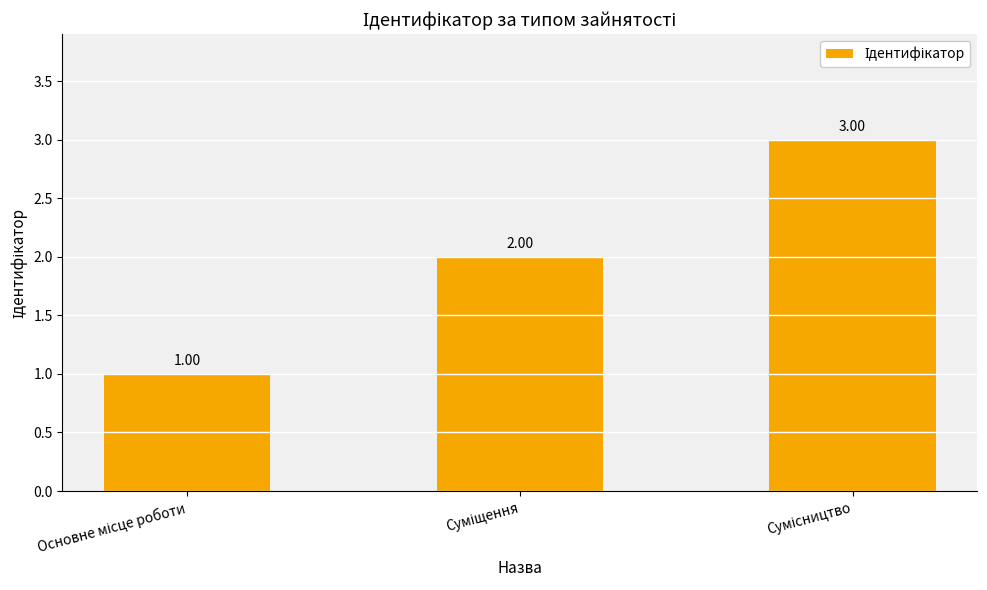

What is the sum of all values?

6